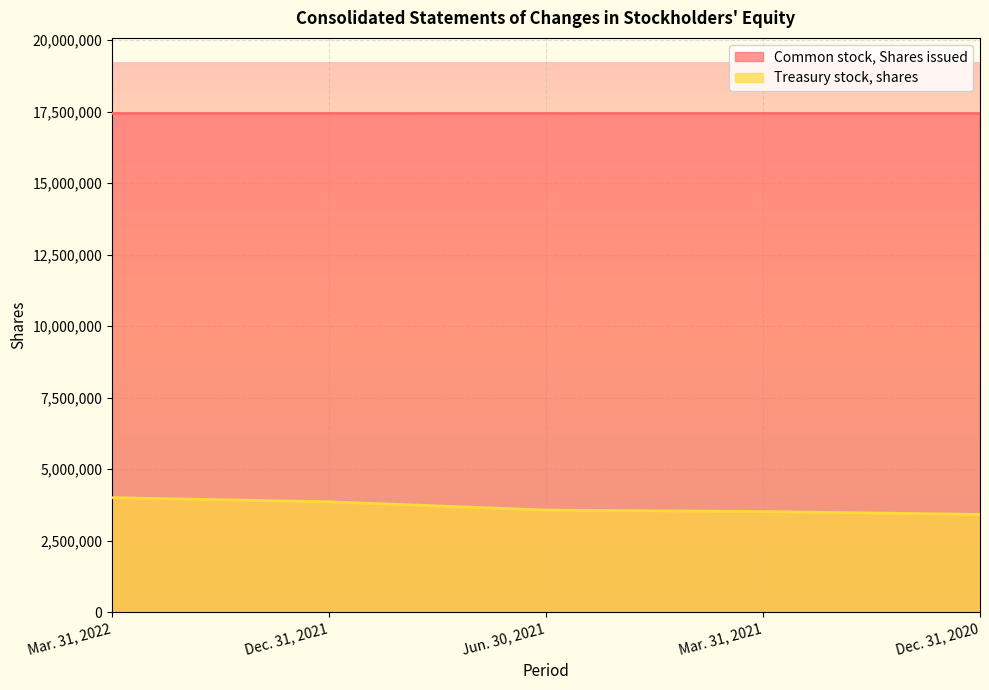

What is the average value?

3675152